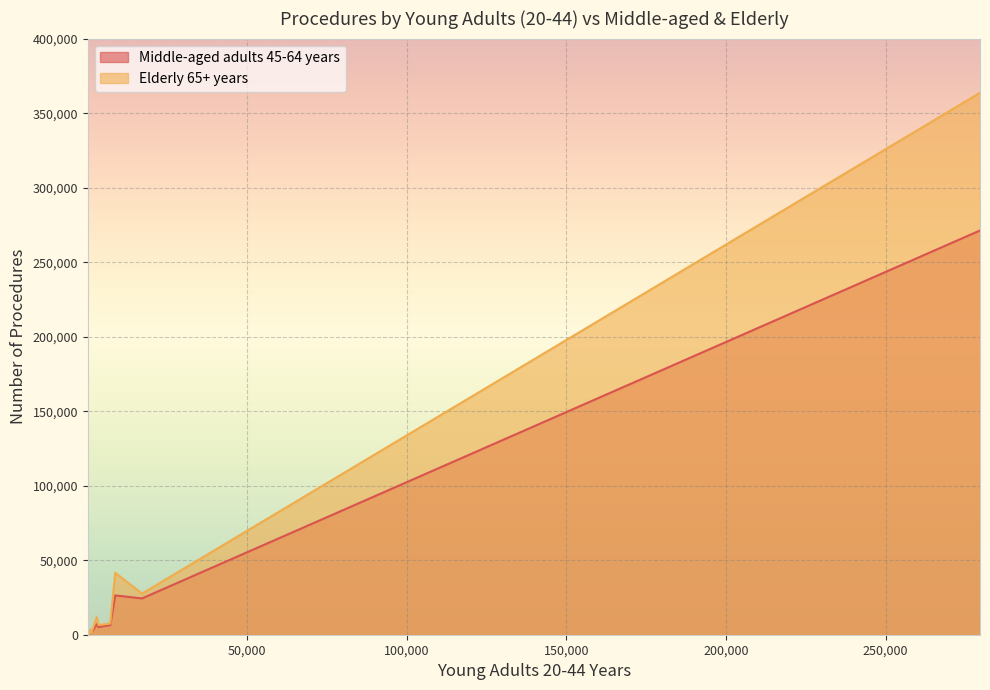

Which series has the widest spread of values?

Elderly 65+ years